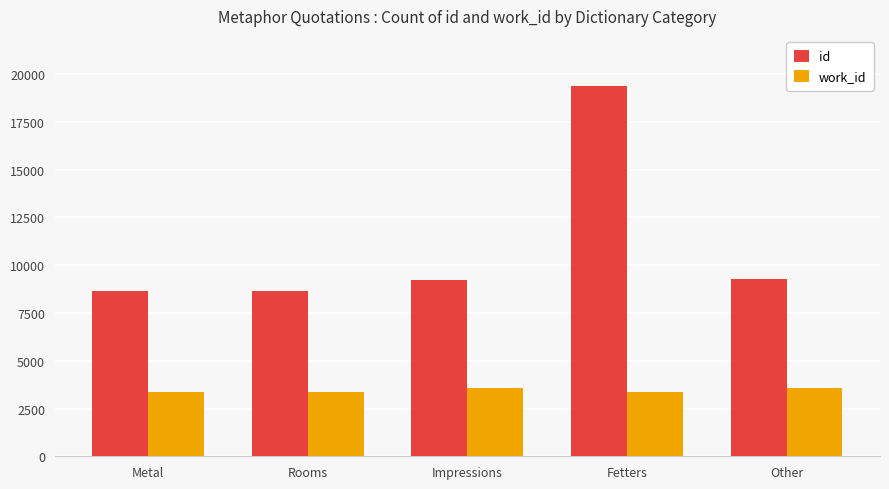

How many data points in work_id are less than 3377?

2